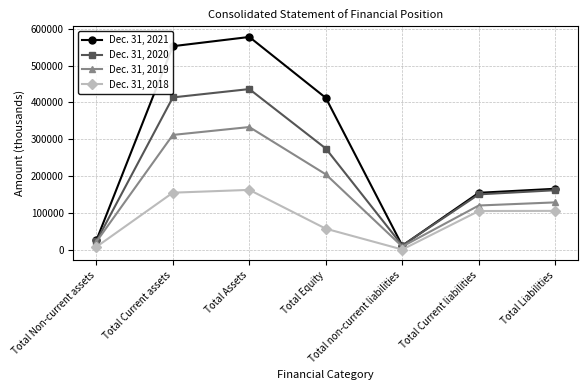

Rank the series at Total non-current liabilities from lowest to highest value.

Dec. 31, 2018, Dec. 31, 2019, Dec. 31, 2021, Dec. 31, 2020